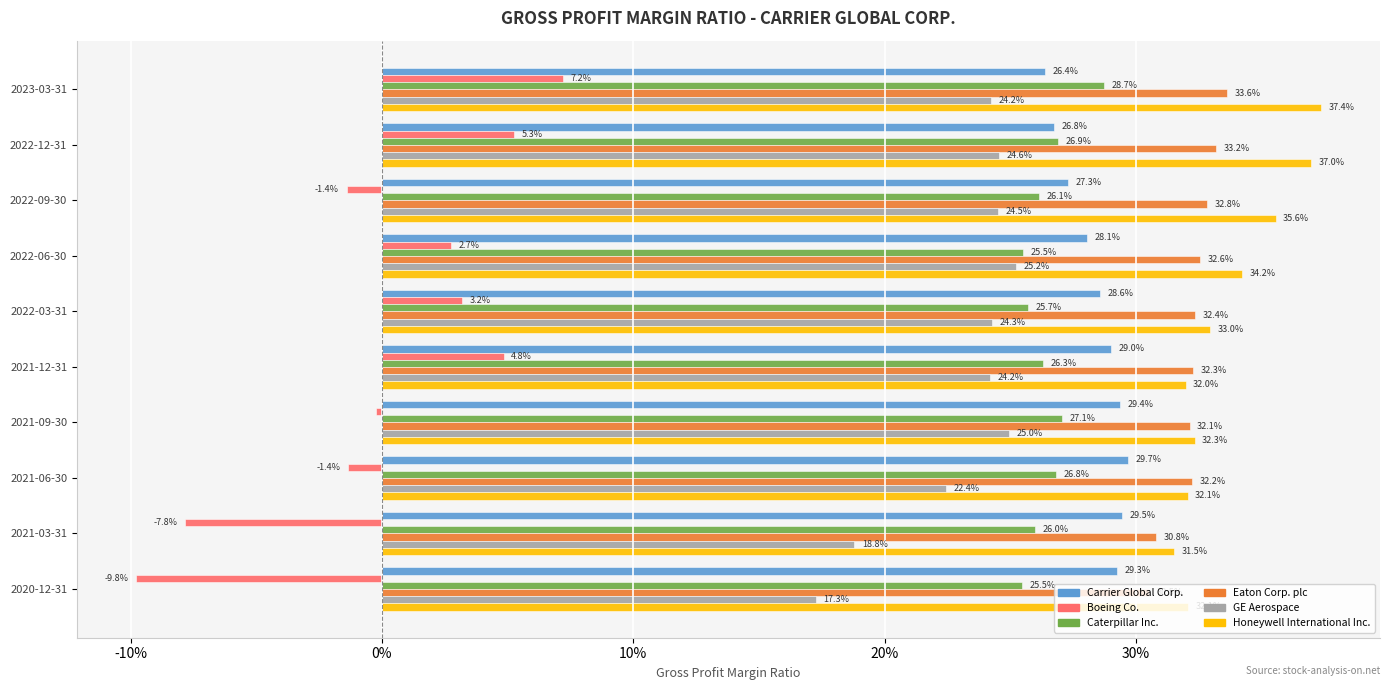

What are all the series names shown in the legend?

Carrier Global Corp., Boeing Co., Caterpillar Inc., Eaton Corp. plc, GE Aerospace, Honeywell International Inc.